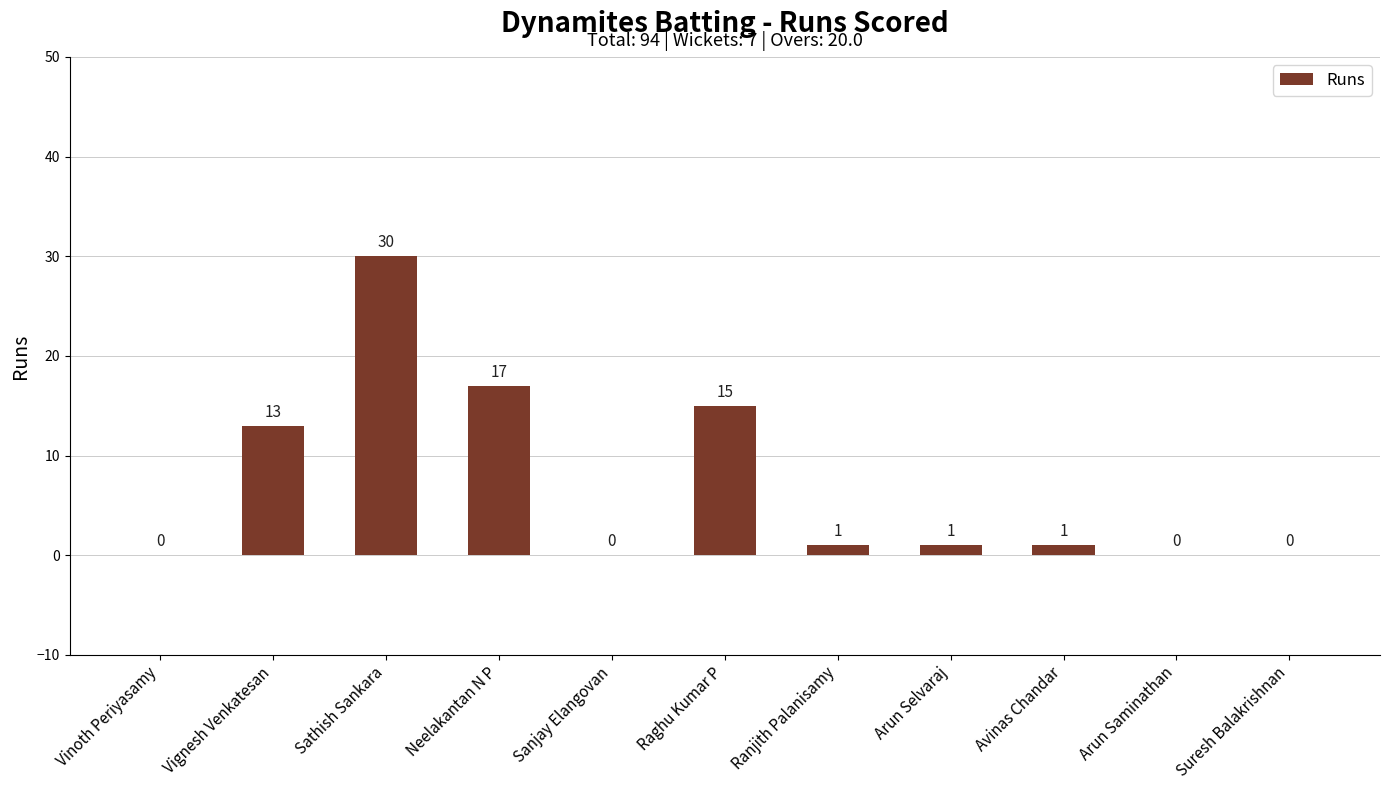

Does the chart contain stacked bars?

No